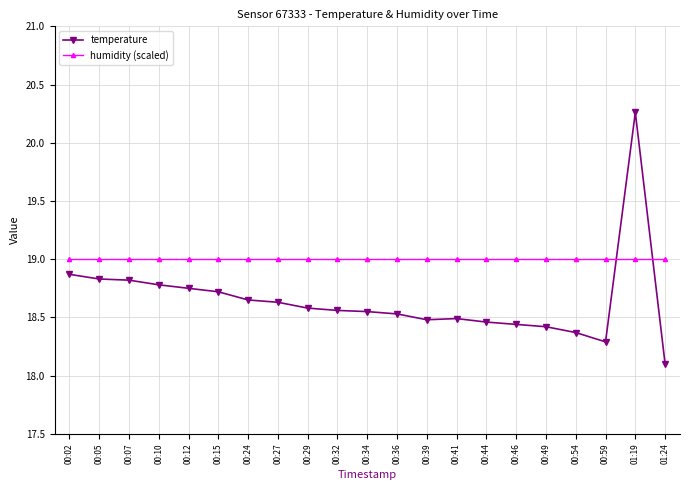

Which series has the largest range (max minus min)?

temperature